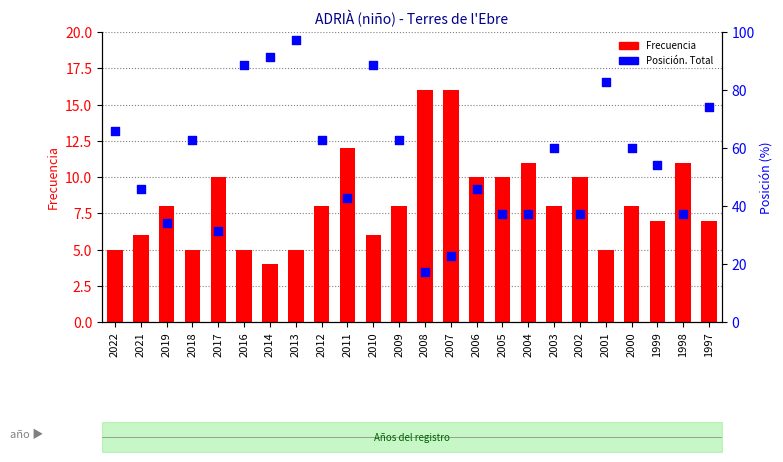

What are all the series names shown in the legend?

Frecuencia, Posición. Total